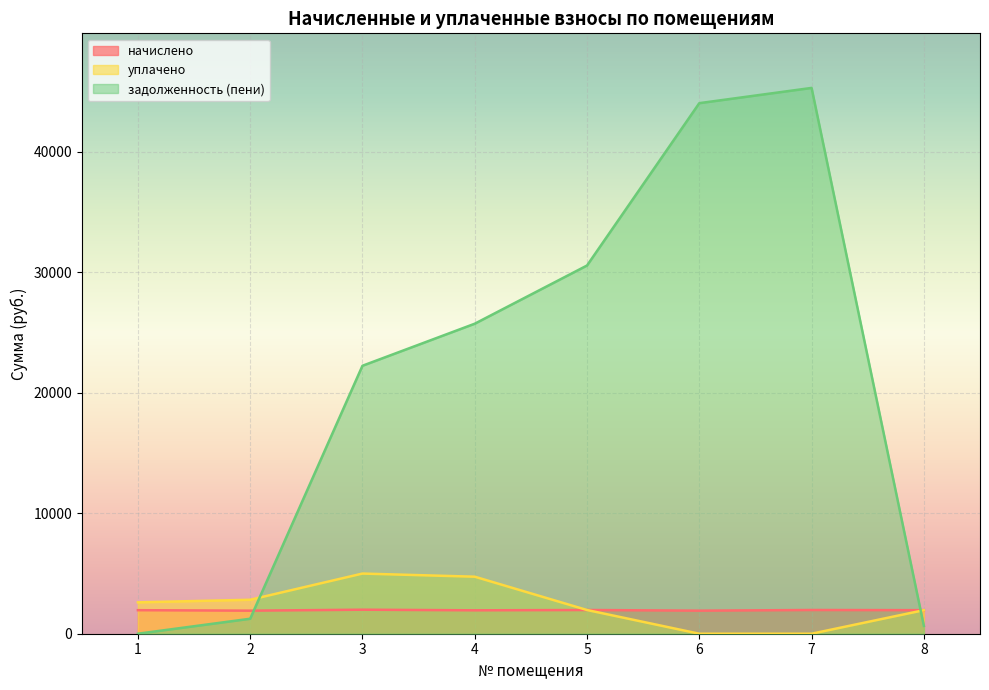

What is the total value across all series at 8?

4559.3